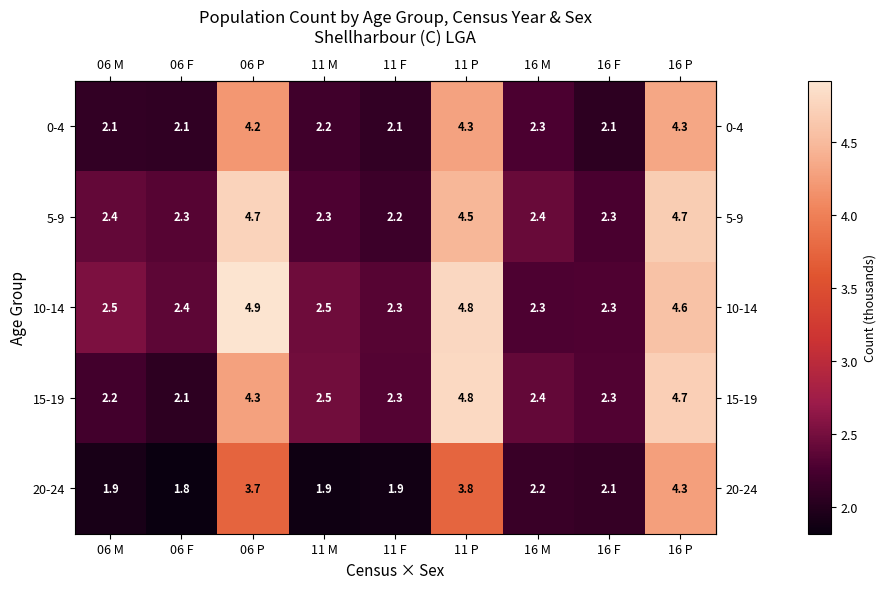

At which label is 0-4 closest to 3?

16 M